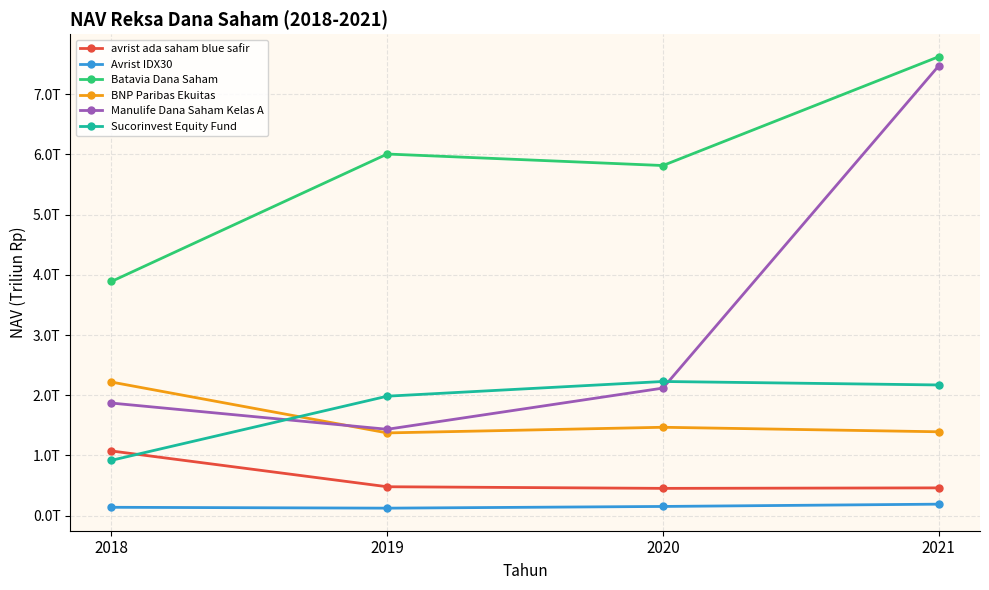

At how many categories does at least one series exceed 5?

3